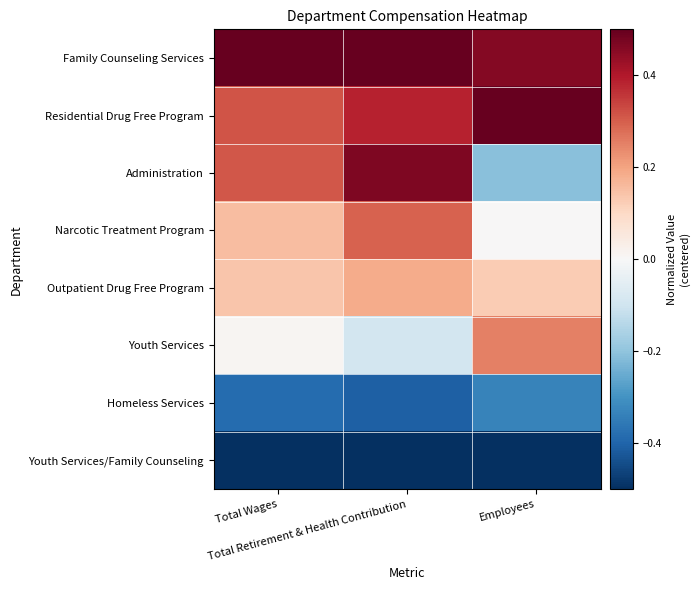

What is the spread (max minus min) of values at Total Wages?

1.0